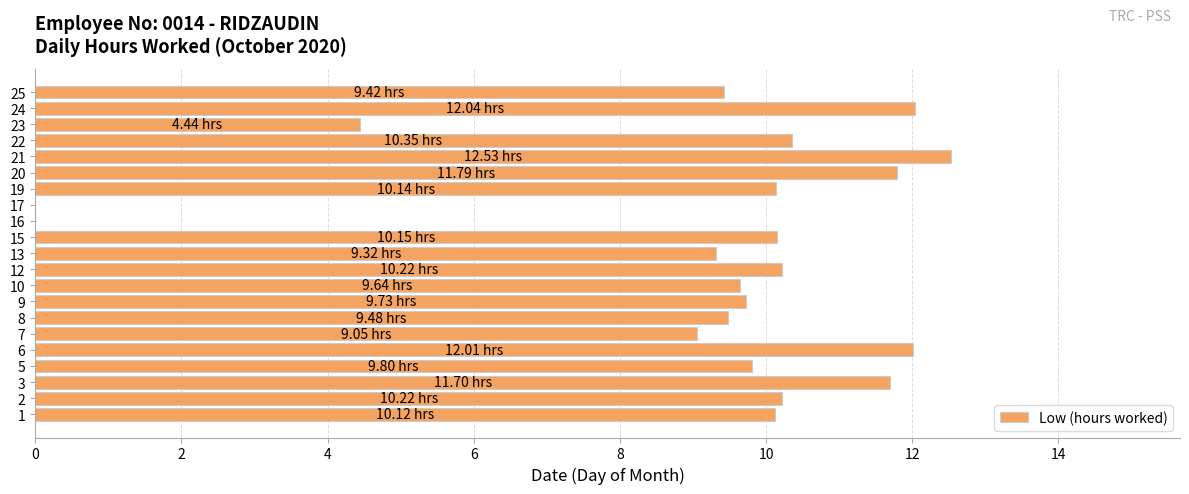

What is the greatest value displayed?

12.5